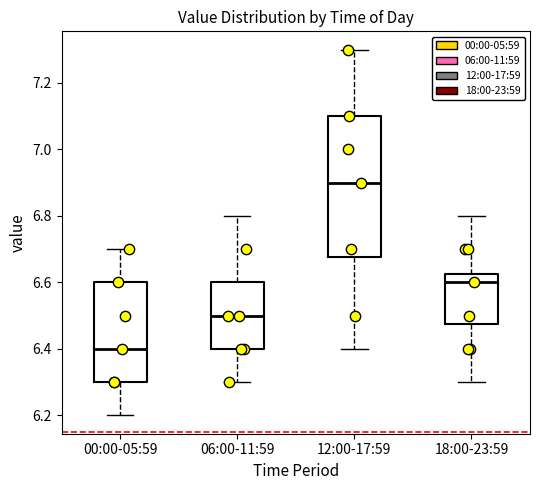

Reading left to right, read every box against the y-axis: the position of its median line, the range the box covers, and the ends of its whiskers. The values are not printed on the chart, so give them approximately, as read against the axis.

00:00-05:59: median 6.40, box 6.30 to 6.60, whiskers 6.20 to 6.70
06:00-11:59: median 6.50, box 6.40 to 6.60, whiskers 6.30 to 6.80
12:00-17:59: median 6.90, box 6.68 to 7.10, whiskers 6.40 to 7.30
18:00-23:59: median 6.60, box 6.48 to 6.62, whiskers 6.30 to 6.80